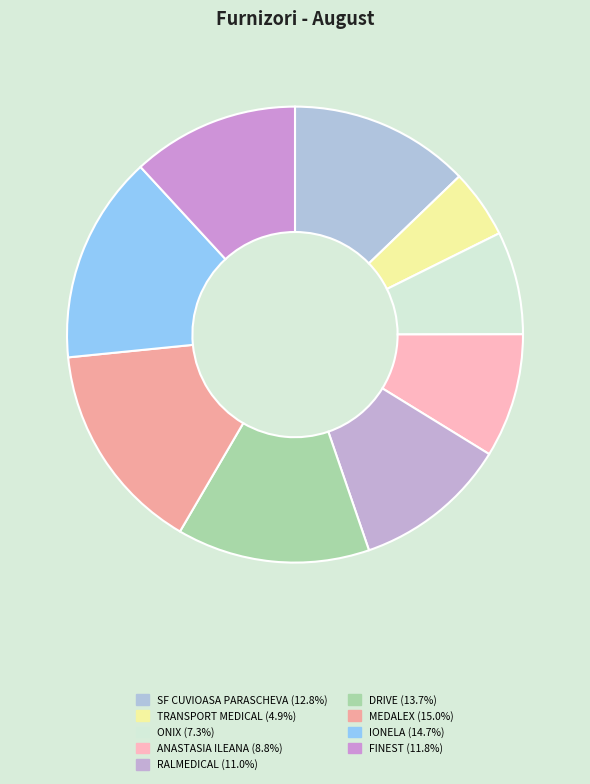

How many slices are in this pie chart?

9